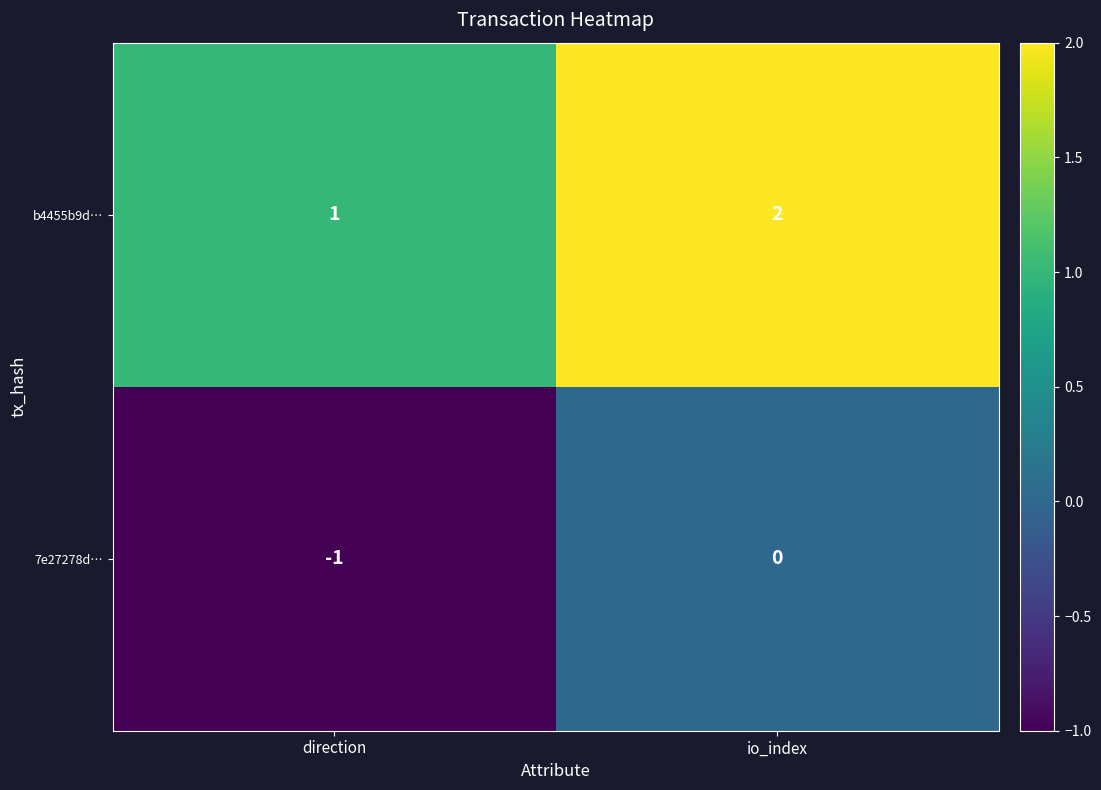

Rank the series by their average value, from lowest to highest.

7e27278d…, b4455b9d…